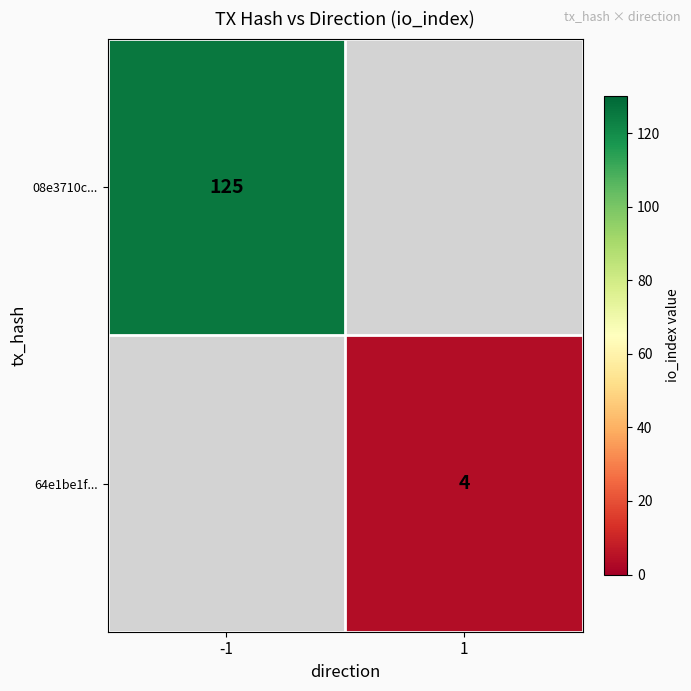

Is it true that 08e3710c... equals 206 at -1?

False